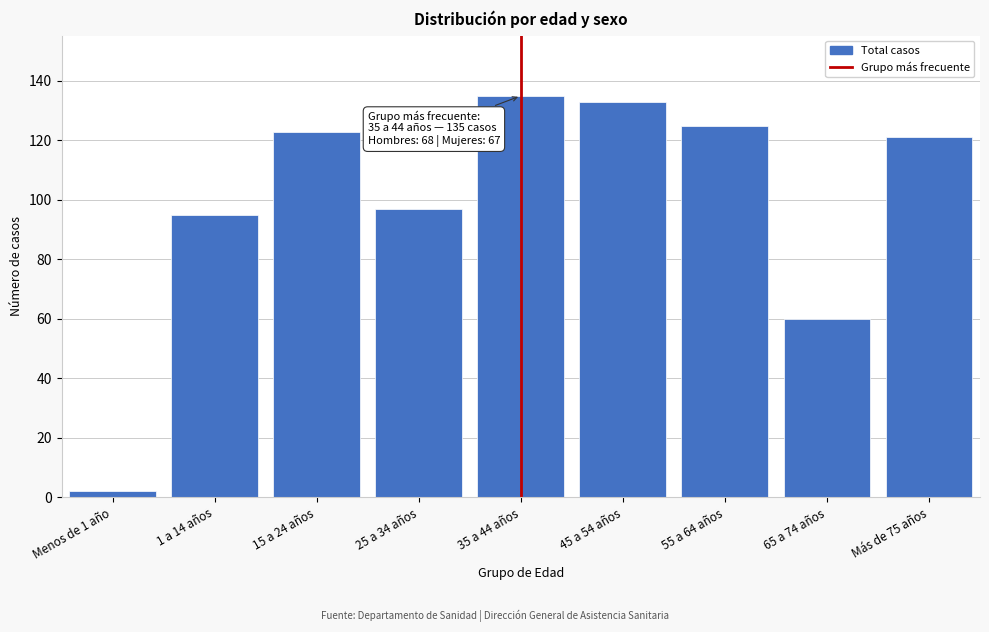

Reading left to right, transcribe all the data shown in this chart.

Menos de 1 año=2	1 a 14 años=95	15 a 24 años=123	25 a 34 años=97	35 a 44 años=135	45 a 54 años=133	55 a 64 años=125	65 a 74 años=60	Más de 75 años=121